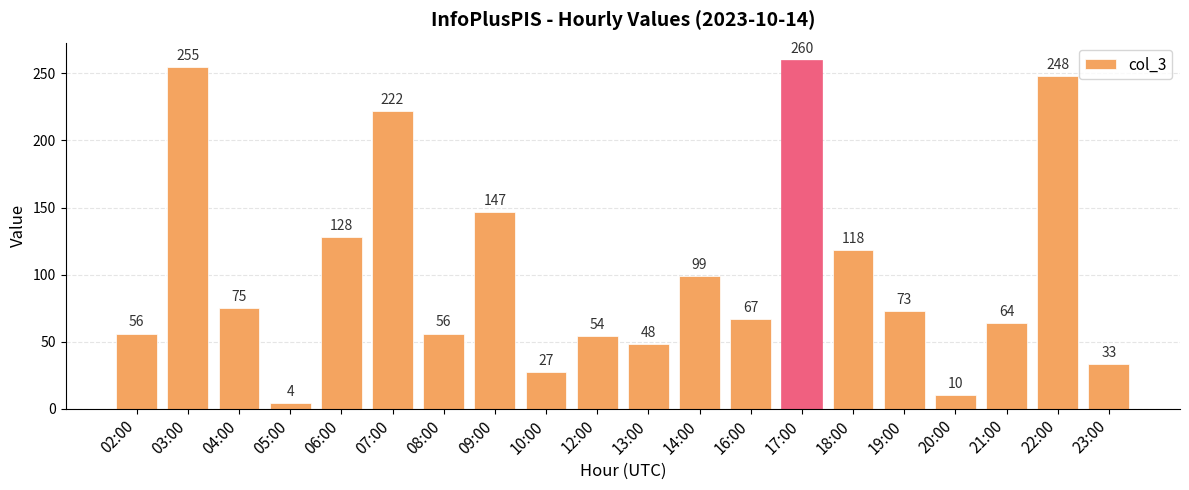

Reading right to left, list all the values displayed in this chart.

33	248	64	10	73	118	260	67	99	48	54	27	147	56	222	128	4	75	255	56